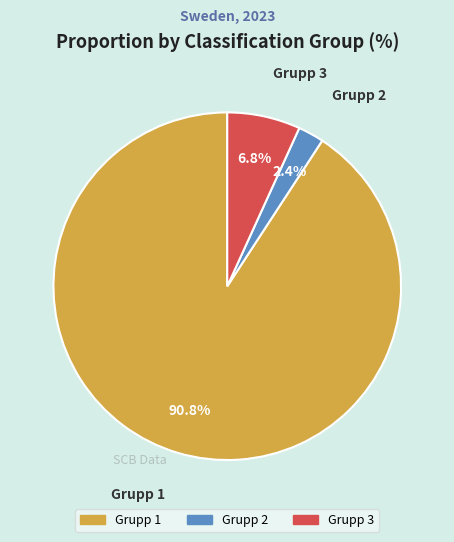

Which slice is the smallest?

Grupp 2